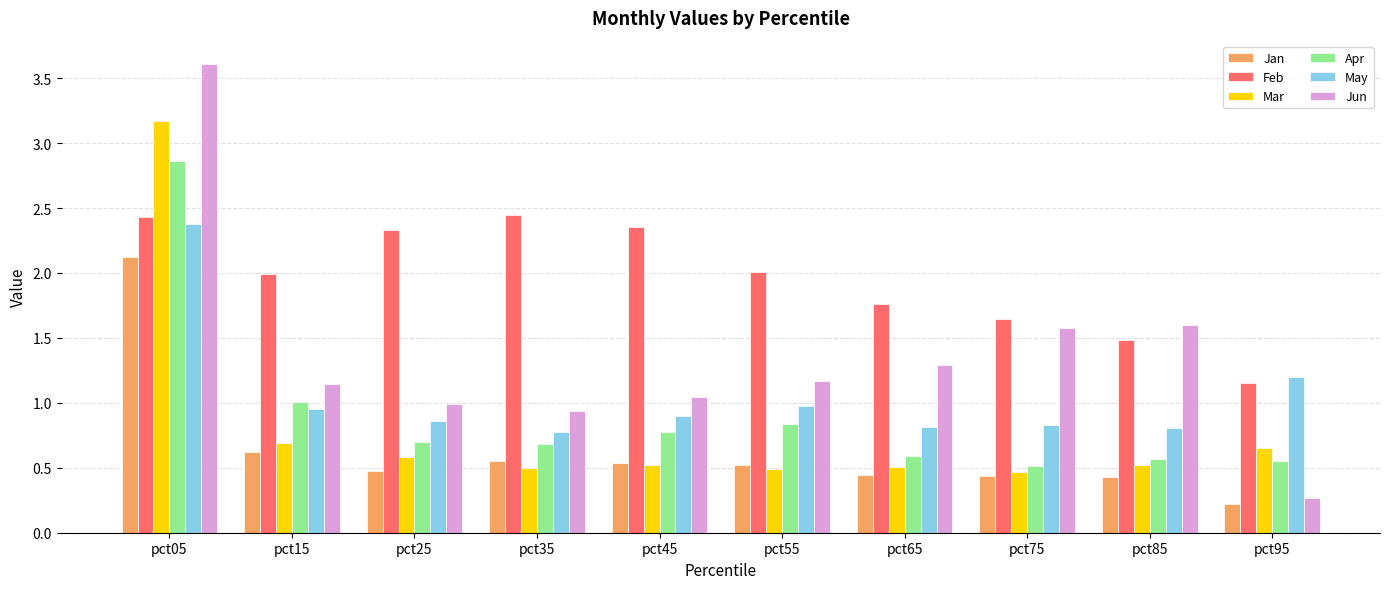

Does the chart contain any negative values?

No